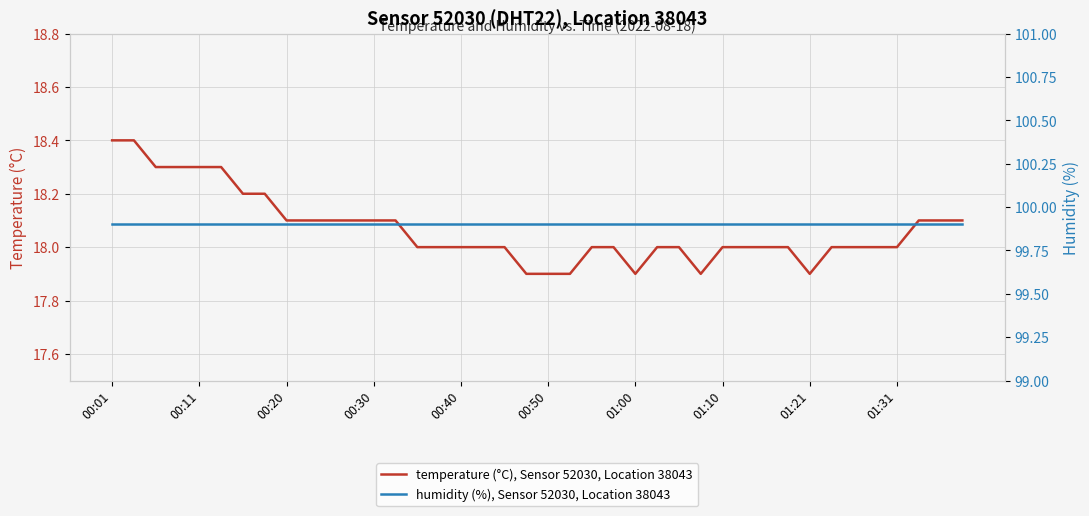

What is the total value across all series at 10?

118.0